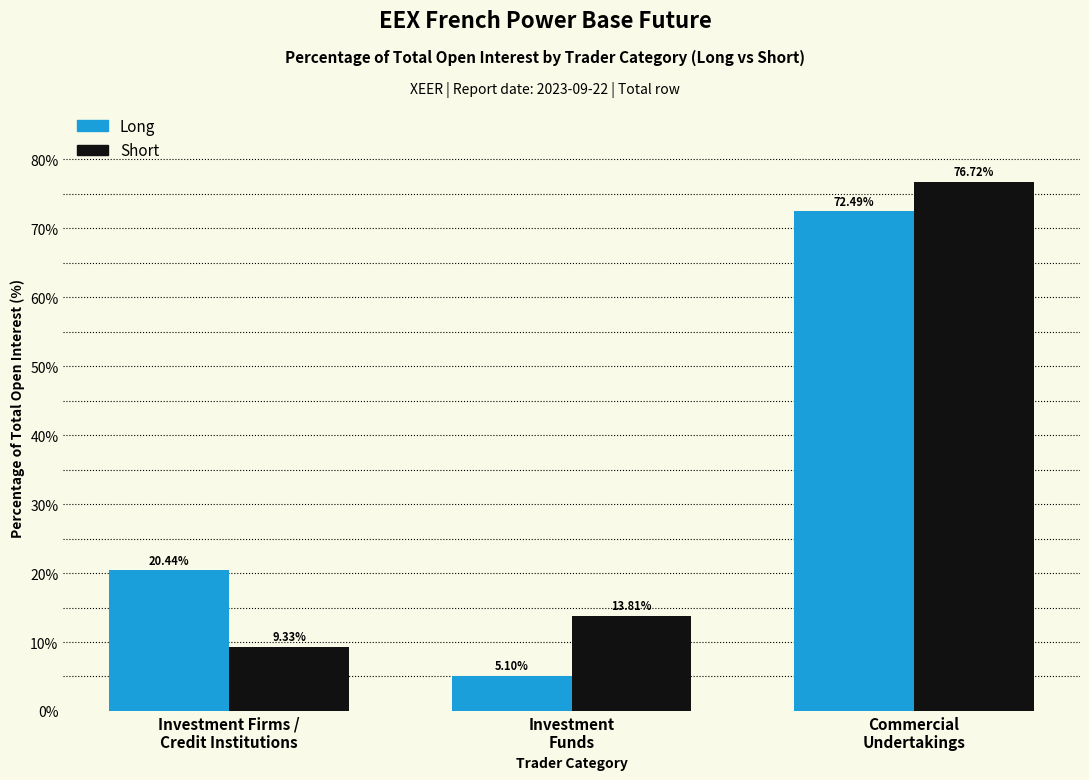

Rank the series by their average value, from highest to lowest.

Short, Long